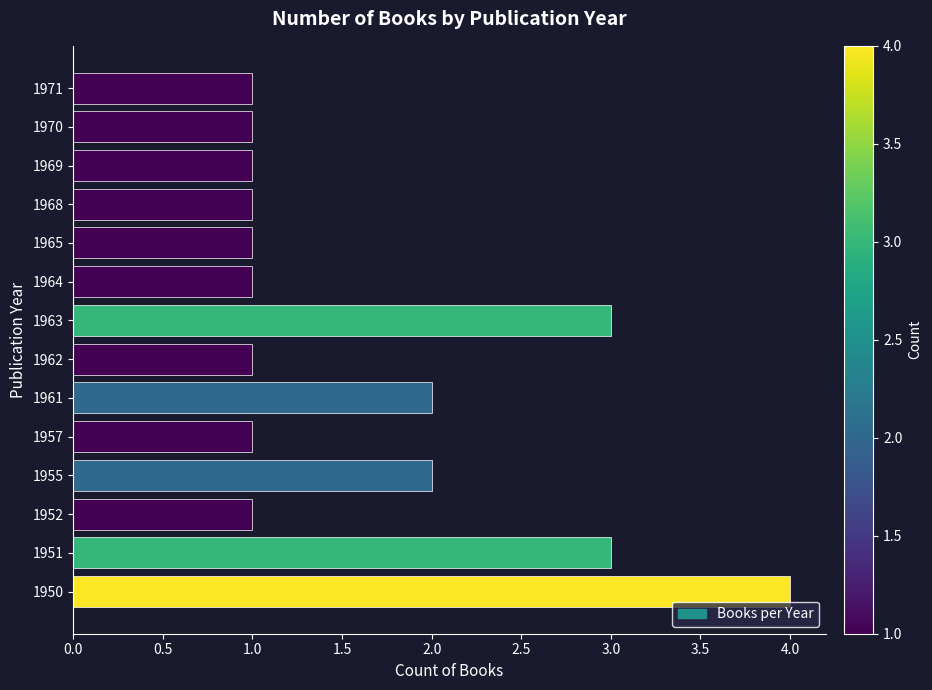

Is it true that the value at 1950 is 4?

True